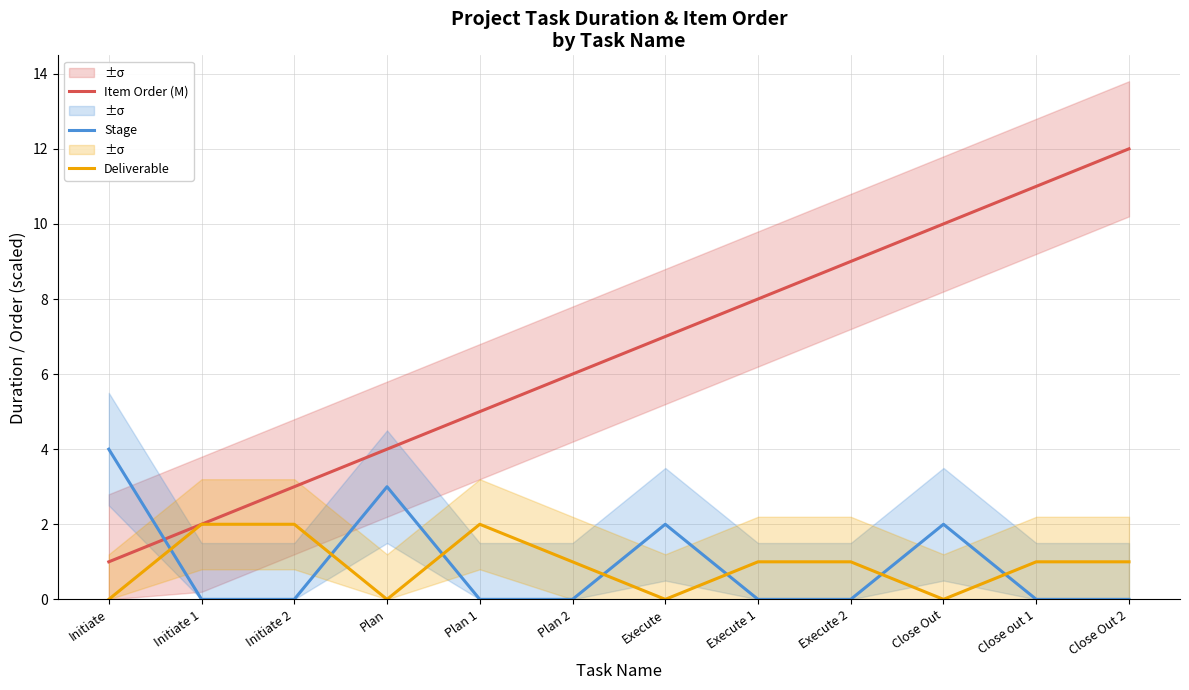

What is the sum of the Item Order (M) values at Initiate and Close Out 2?

13